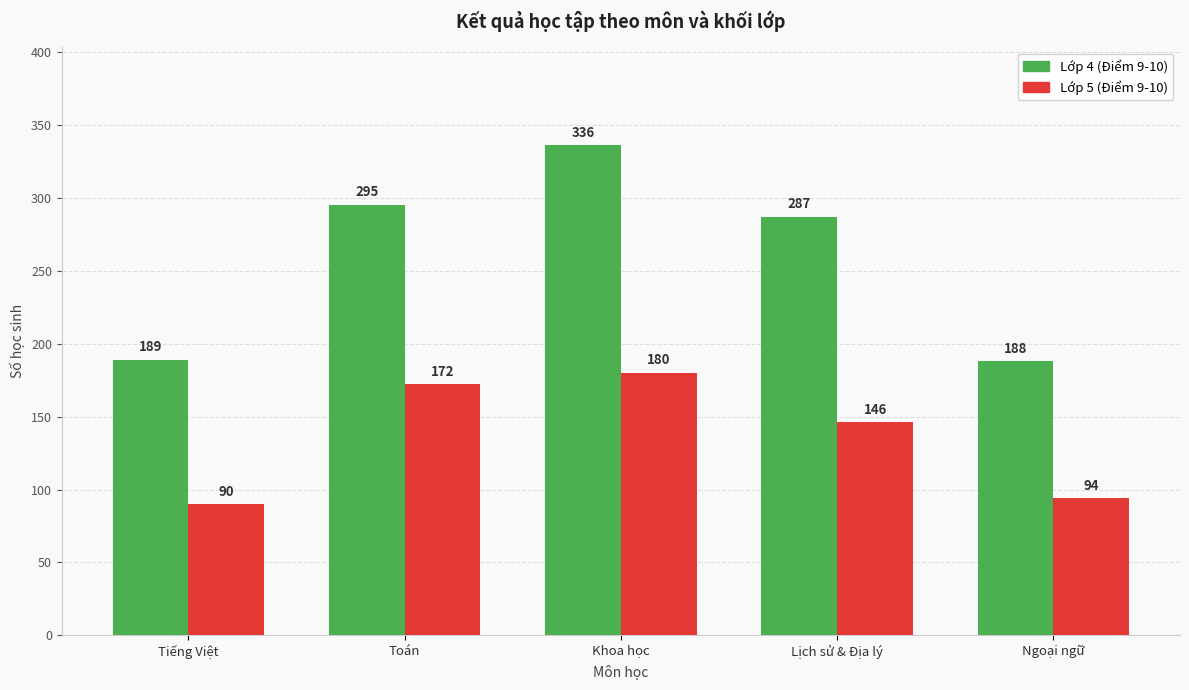

Rank the series at Toán from lowest to highest value.

Lớp 5 (Điểm 9-10), Lớp 4 (Điểm 9-10)